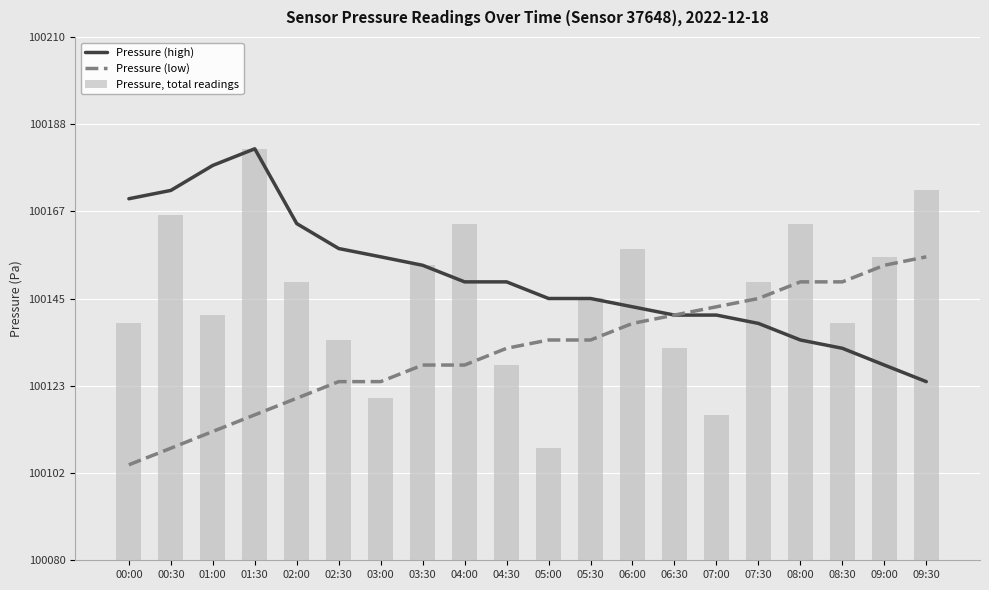

How many groups of bars are there?

20